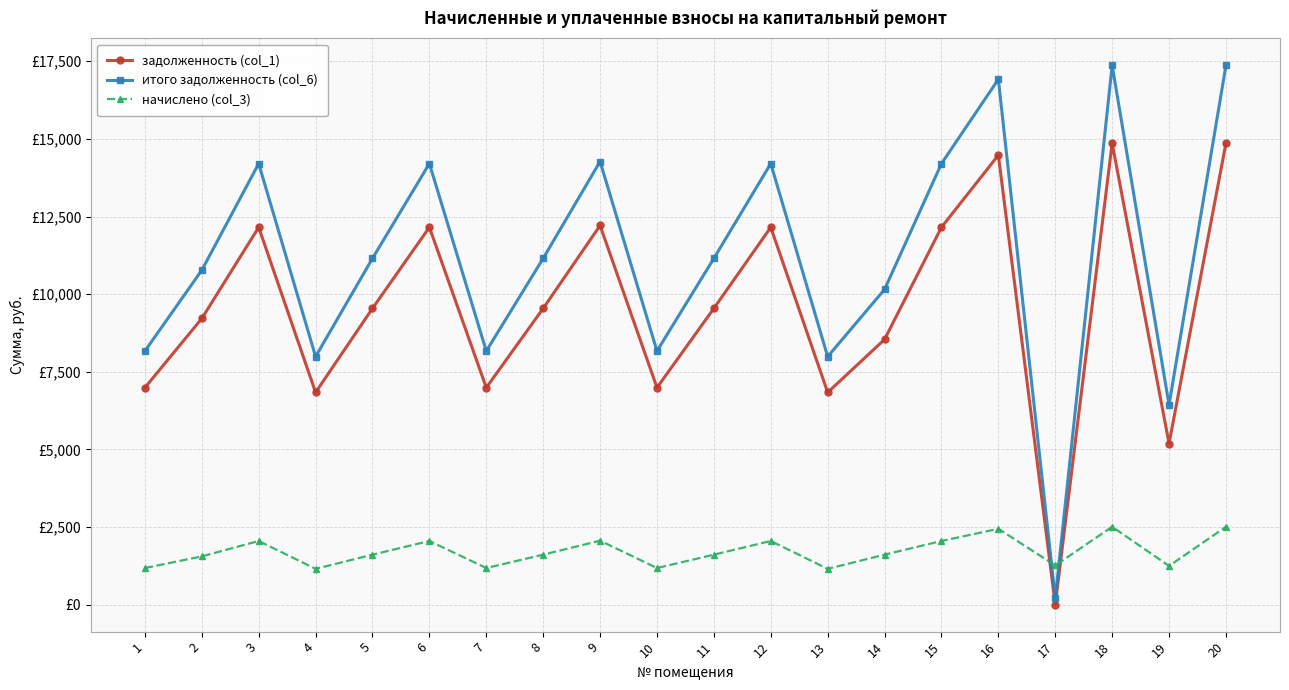

How many interior local peaks does the итого задолженность (col_6) series have?

6